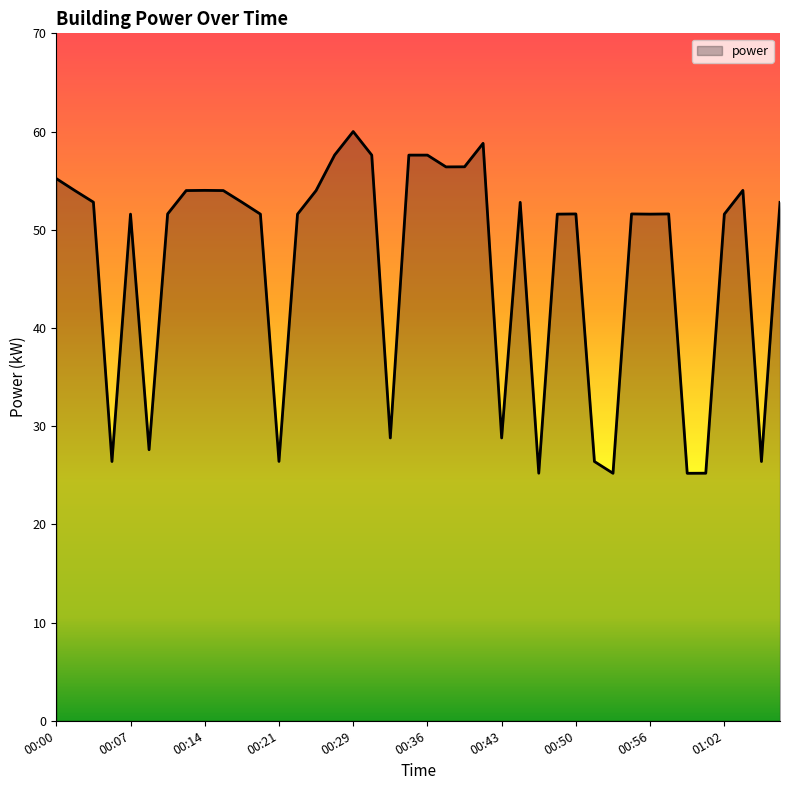

What is the smallest value displayed?

25.2